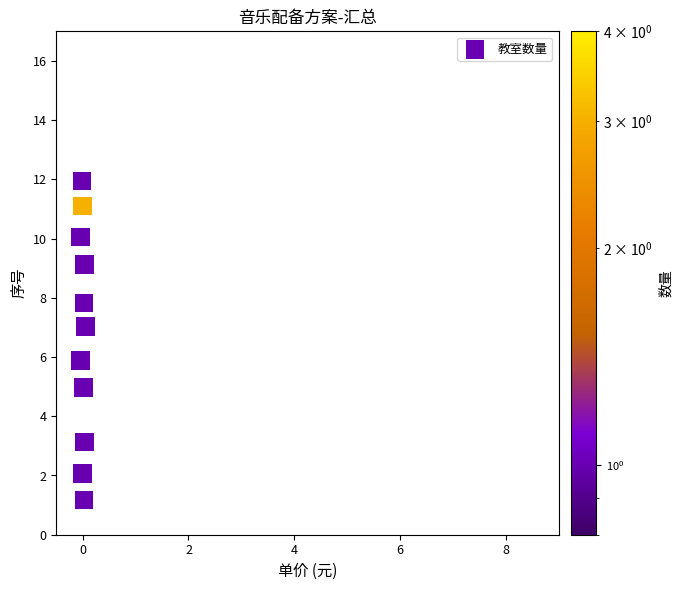

What is the average Y value?

6.8